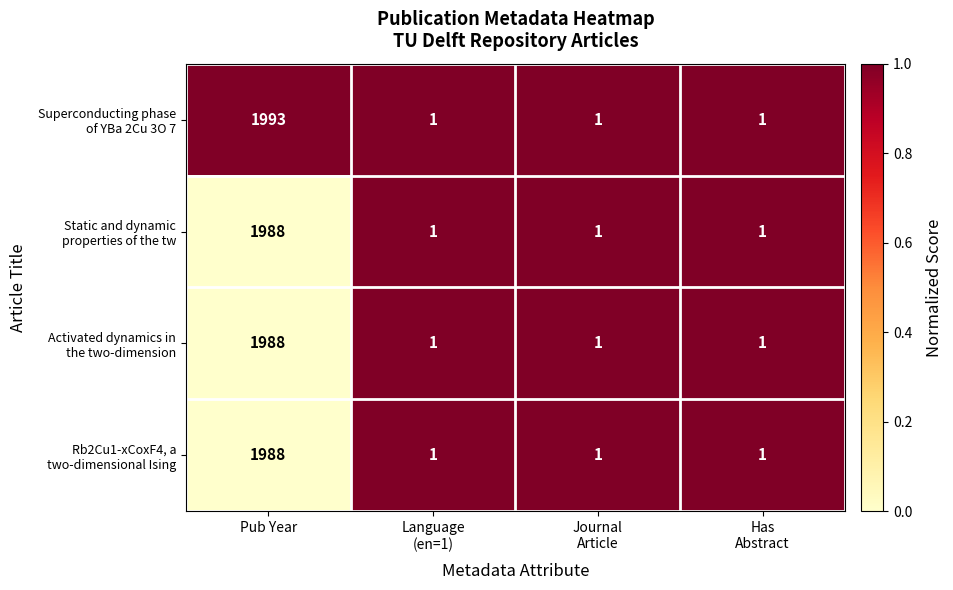

At which category is the sum across all series the highest?

Pub Year